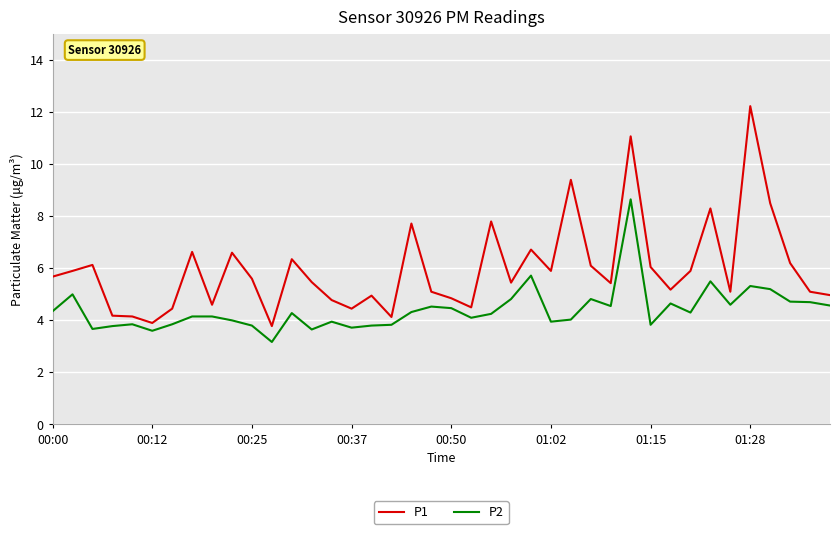

True or false: P1 and P2 cross at least once.

False